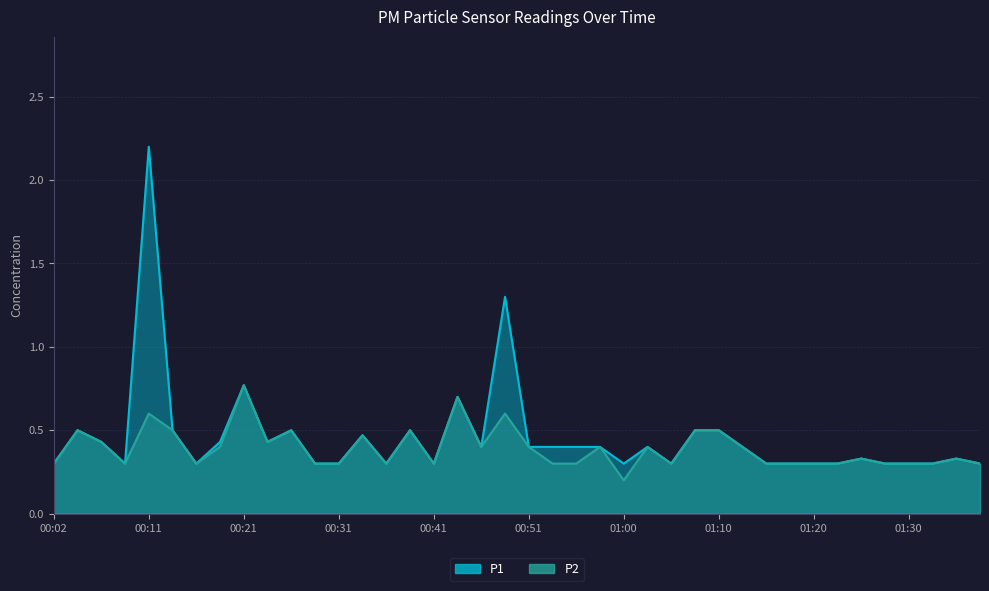

What is the minimum value for P2?

0.2